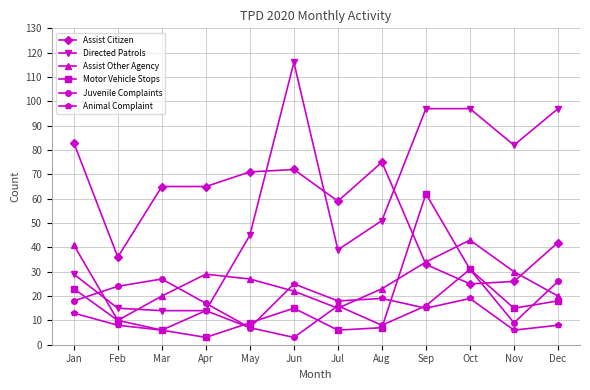

Reading left to right, what are all the values shown in this chart?

Assist Citizen: 83	36	65	65	71	72	59	75	33	25	26	42
Directed Patrols: 29	15	14	14	45	116	39	51	97	97	82	97
Assist Other Agency: 41	10	20	29	27	22	15	23	34	43	30	20
Motor Vehicle Stops: 23	10	6	3	9	15	6	7	62	31	15	18
Juvenile Complaints: 18	24	27	17	7	3	16	8	16	31	9	26
Animal Complaint: 13	8	6	14	7	25	18	19	15	19	6	8